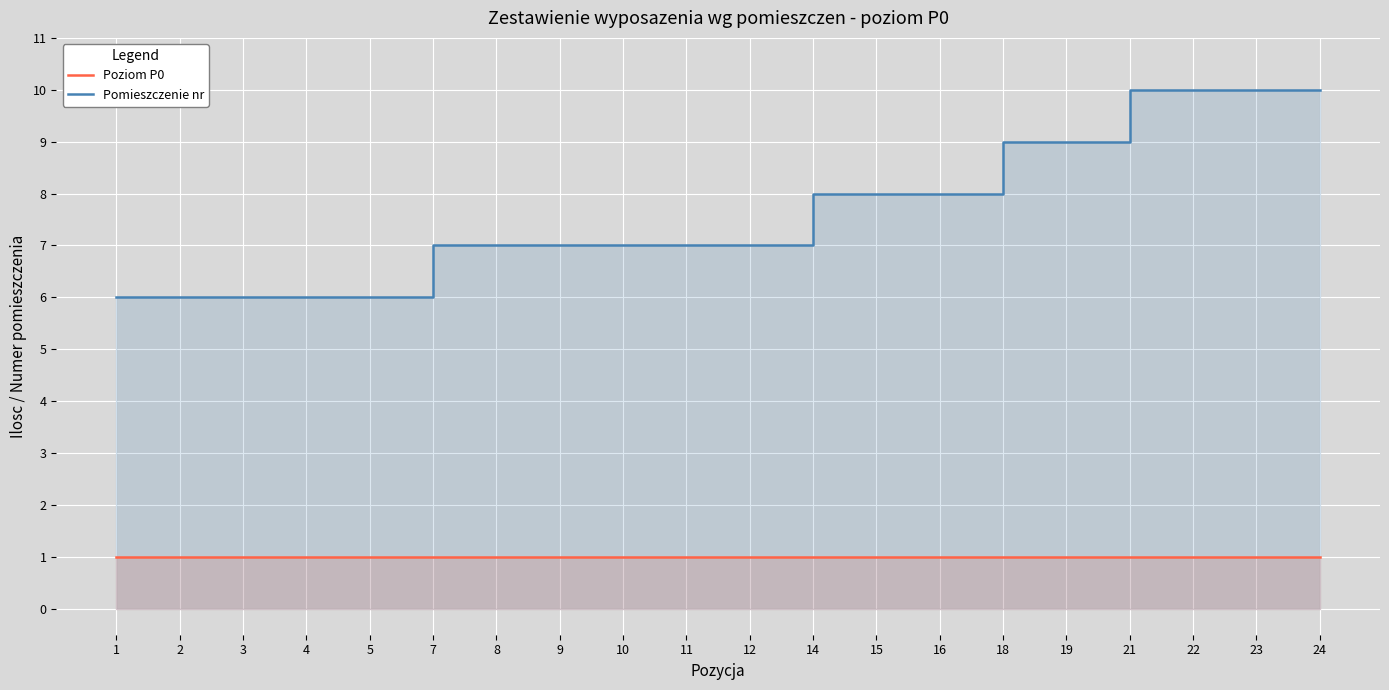

Which series changed the most between 18 and 19?

Poziom P0